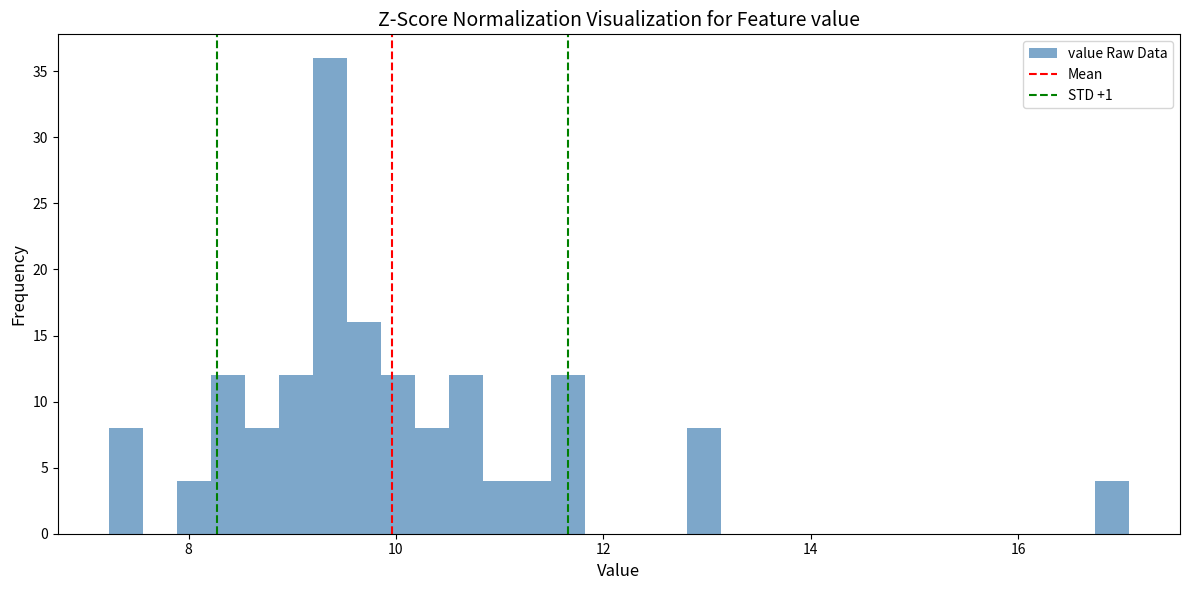

Around what value on the x-axis is the tallest bar? Give the approximate position of its centre, as read against the axis.

9.4